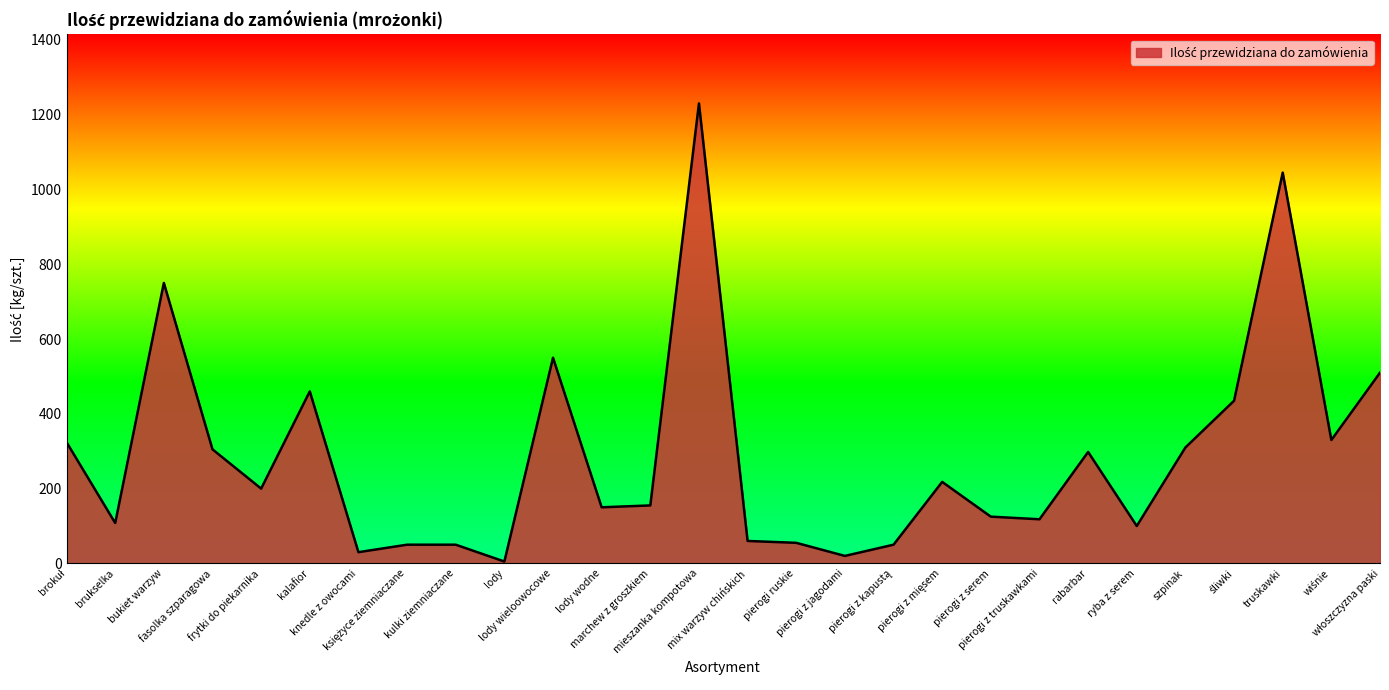

At which label is the value closest to 617?

lody wieloowocowe